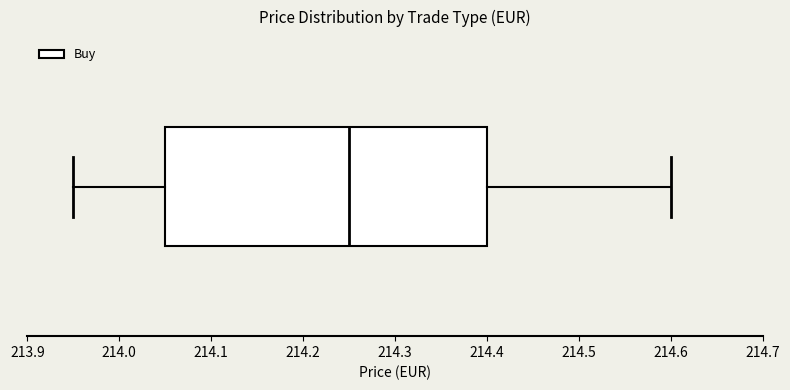

Transcribe this box plot: give where the median line is, the range the box spans, and where the two whiskers end, as read against the x-axis. The values are not printed on the chart, so give them approximately, as read against the axis.

median 214.25, box 214.05 to 214.40, whiskers 213.95 to 214.60